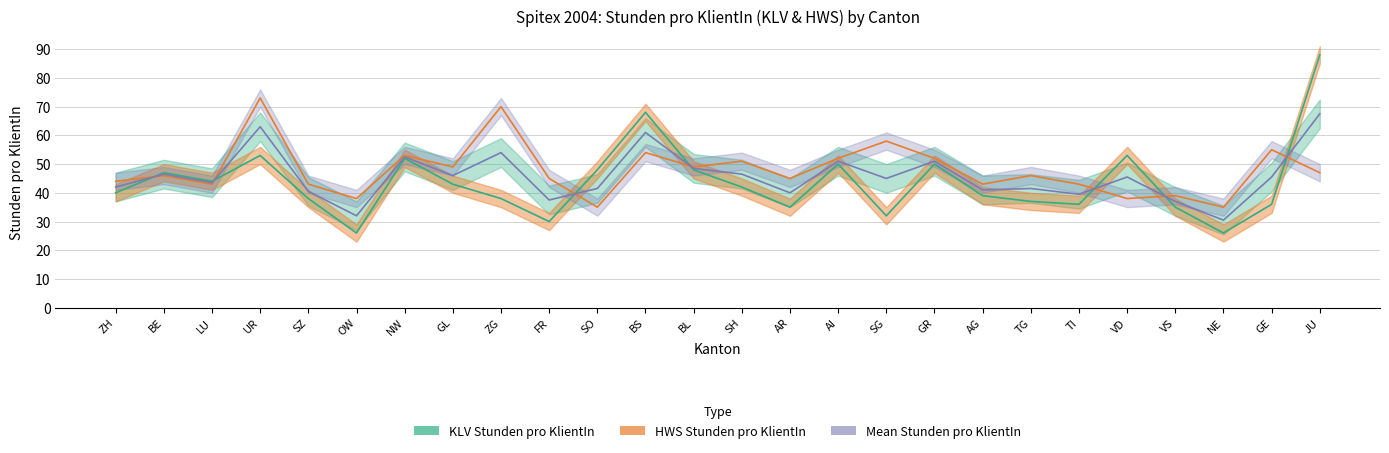

Which series changed the most between BS and NE?

KLV (line)